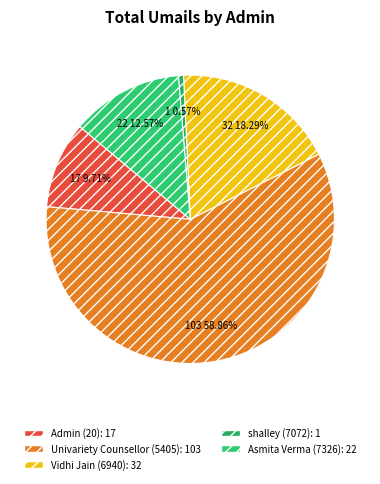

Is it true that Univariety Counsellor (5405) is 51% of the pie?

False